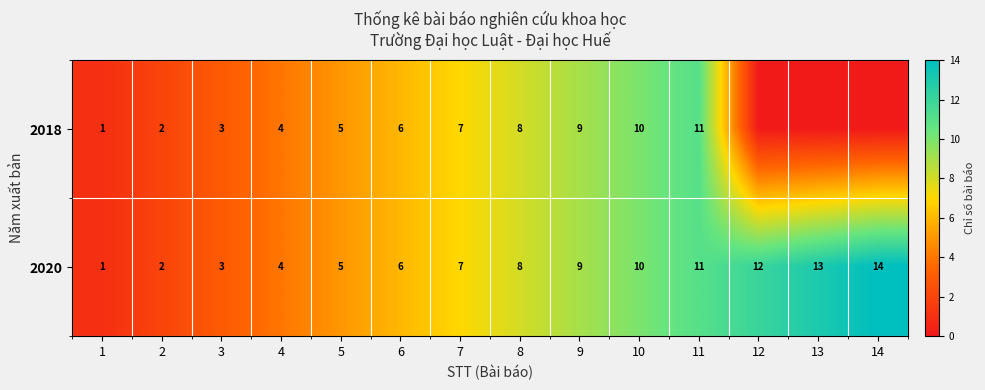

What is the maximum value shown in the chart?

14